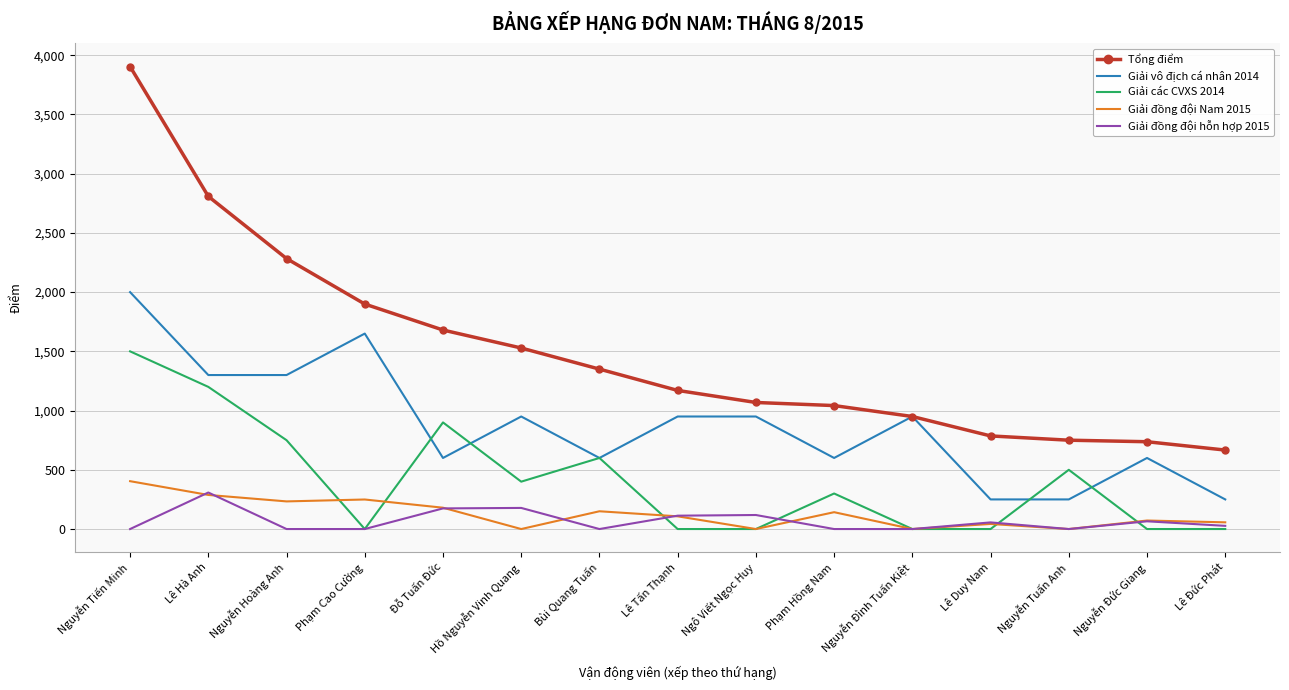

How many distinct data groups are displayed?

5